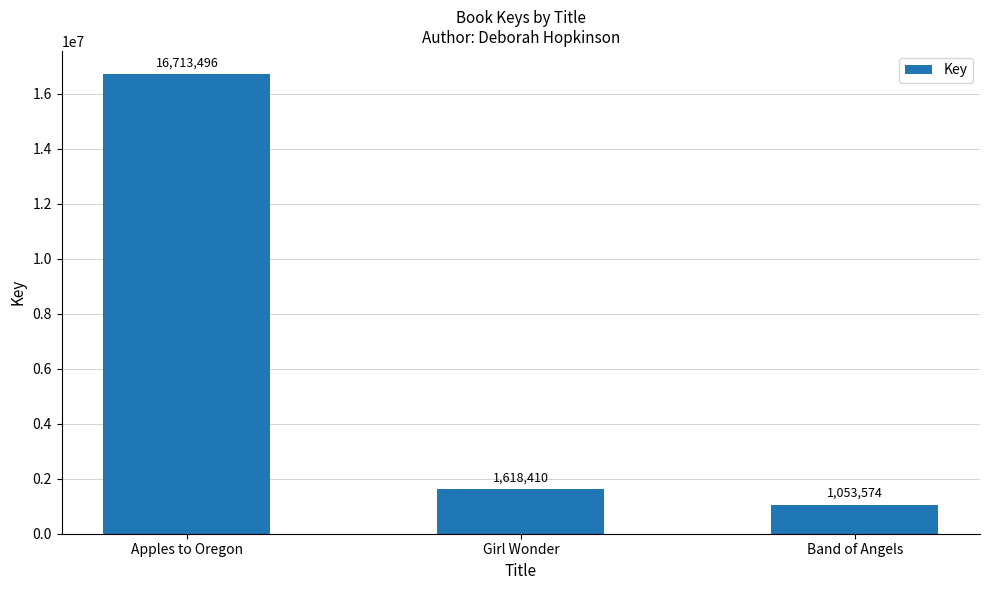

What is the ratio of the value at Band of Angels to the value at Girl Wonder?

0.7